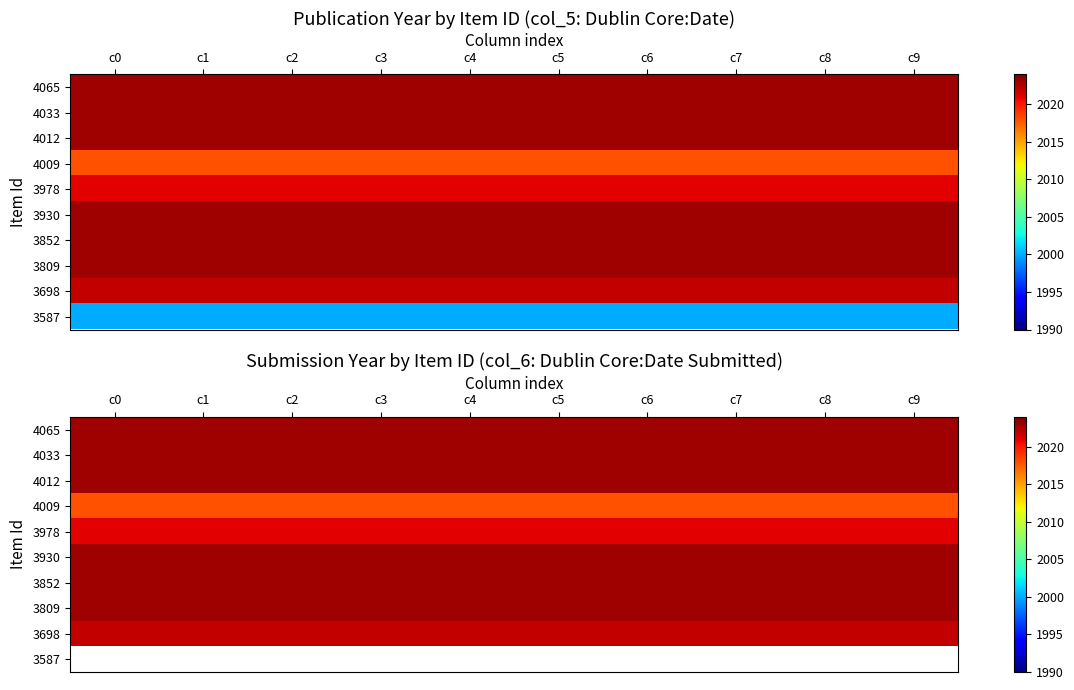

Which series has the largest total across all categories?

4065